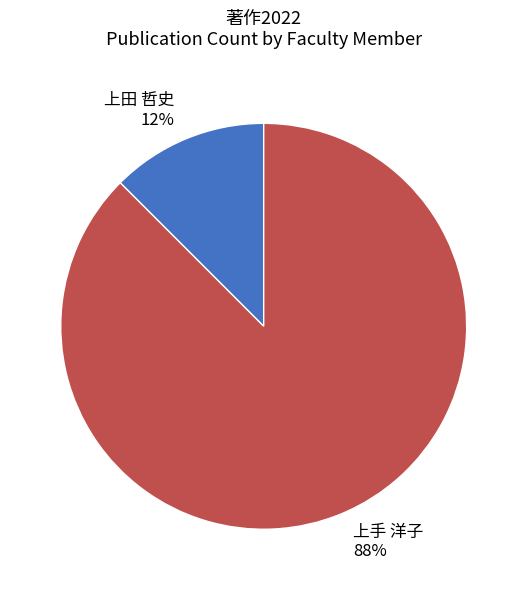

To the nearest percent, what is the average slice percentage?

50%